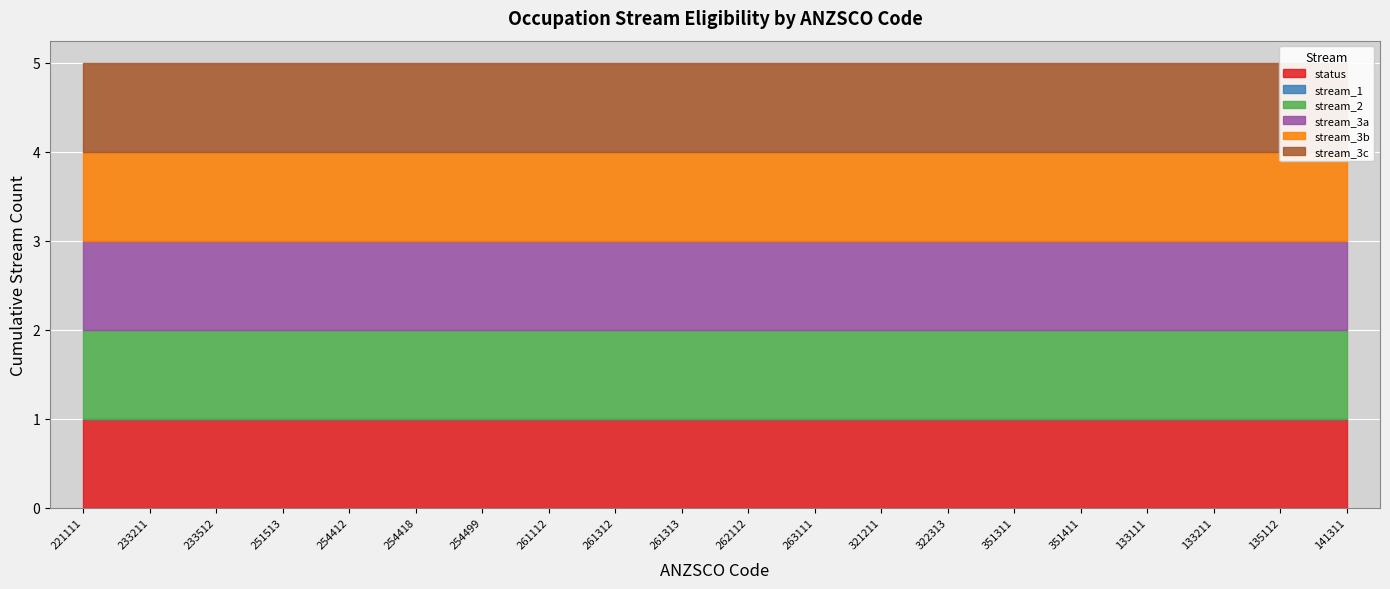

Rank the categories by stream_2 value from highest to lowest.

221111, 233211, 233512, 251513, 254412, 254418, 254499, 261112, 261312, 261313, 262112, 263111, 321211, 322313, 351311, 351411, 133111, 133211, 135112, 141311